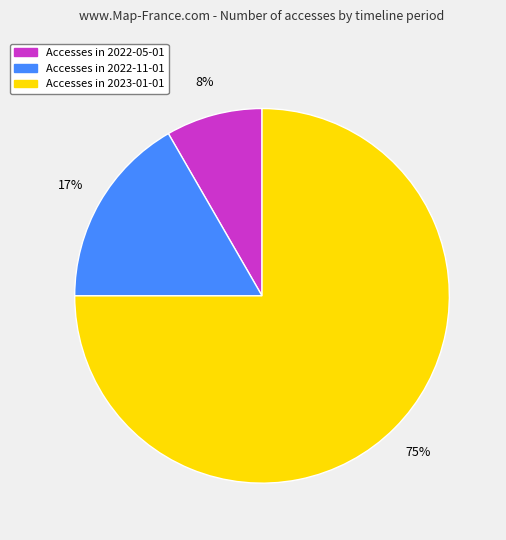

To the nearest percent, what is the average slice percentage?

33%